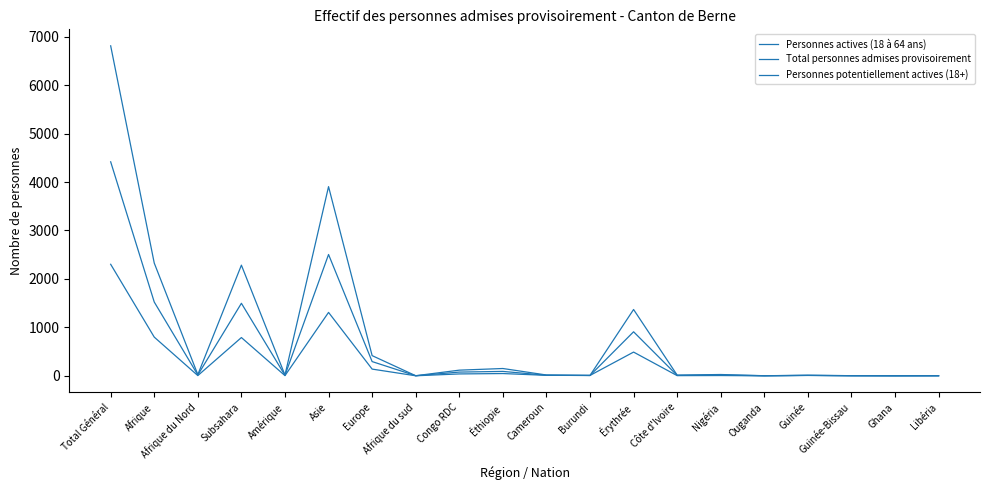

How many lines are shown in the chart?

3